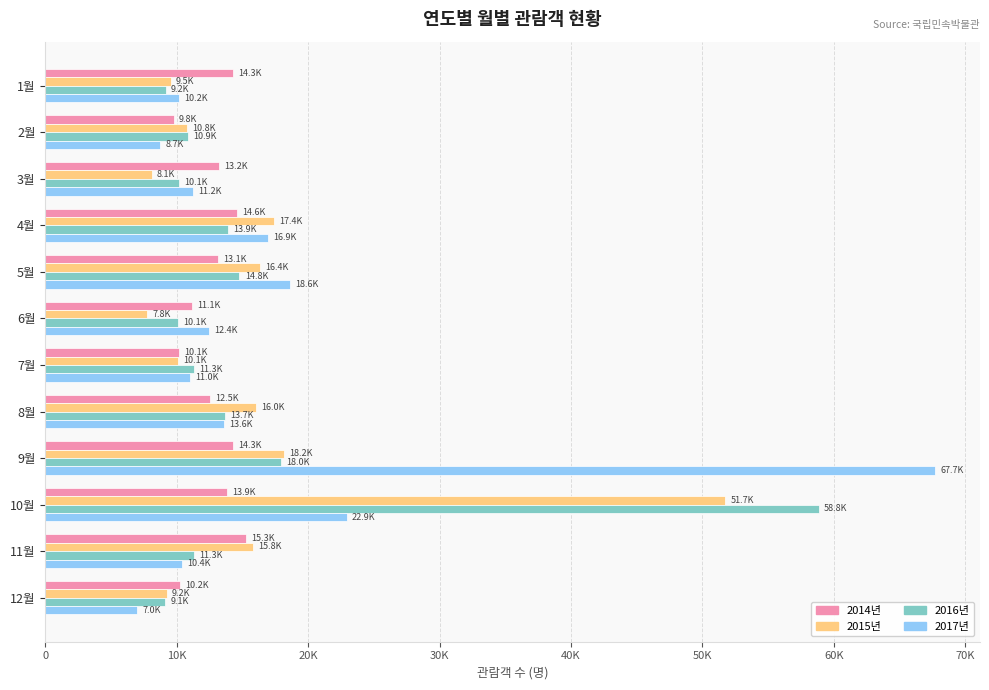

At how many categories does at least one series exceed 47418?

2